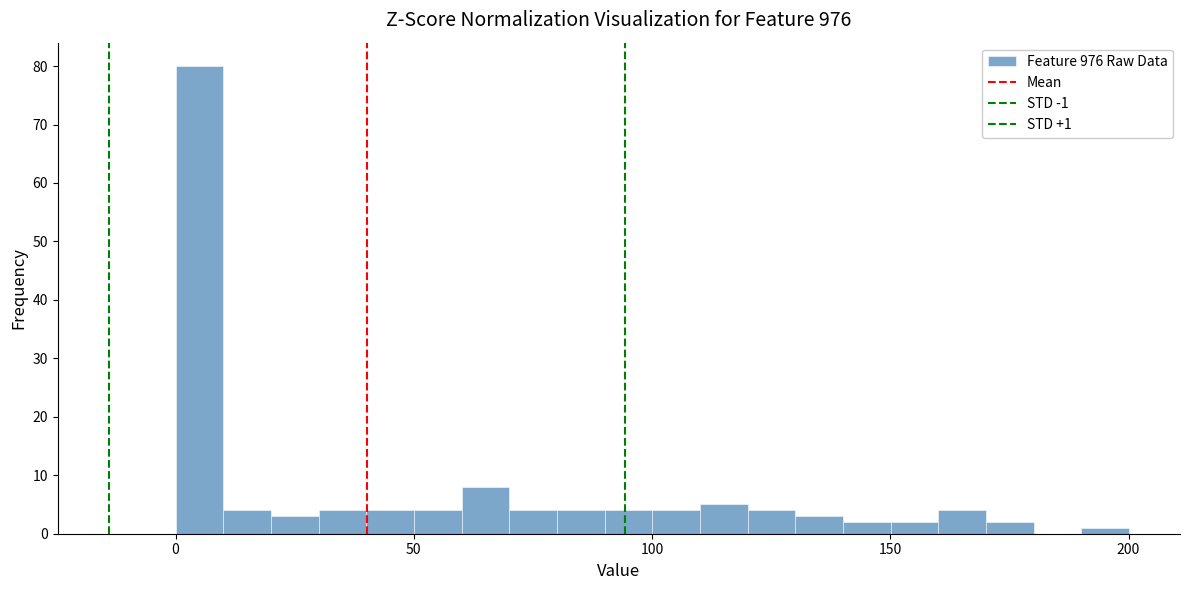

Around what value on the x-axis is the tallest bar? Give the approximate position of its centre, as read against the axis.

5